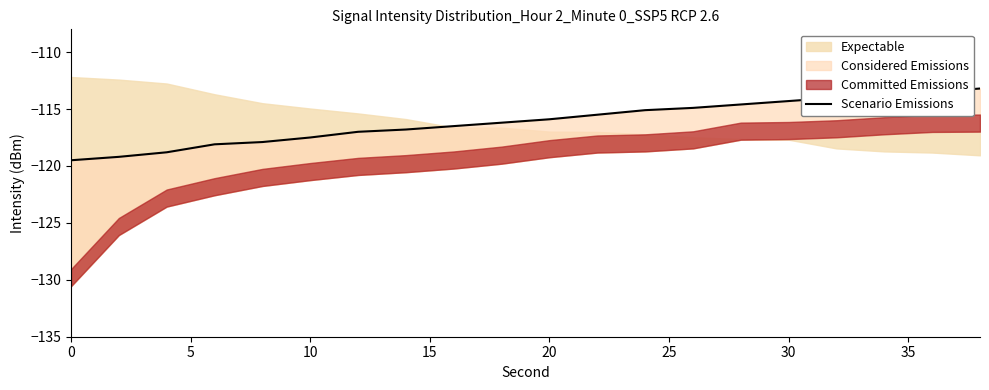

Is it true that the value at 9 is -116.2?

True